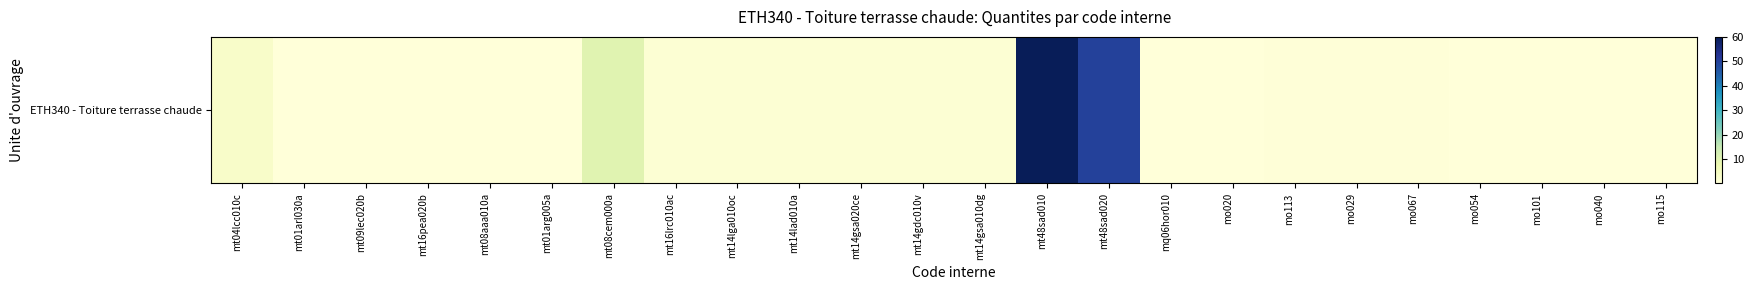

Reading left to right, list all the values displayed in this chart.

mt04lcc010c=3.0	mt01arl030a=0.1	mt09lec020b=0.0	mt16pea020b=0.0	mt08aaa010a=0.0	mt01arg005a=0.1	mt08cem000a=10.0	mt16lrc010ac=1.1	mt14lga010oc=1.1	mt14lad010a=1.1	mt14gsa020ce=1.1	mt14gdc010v=1.1	mt14gsa010dg=1.1	mt48sad010=60.0	mt48sad020=50.0	mq06hor010=0.0	mo020=0.1	mo113=0.5	mo029=0.3	mo067=0.3	mo054=0.1	mo101=0.1	mo040=0.1	mo115=0.1